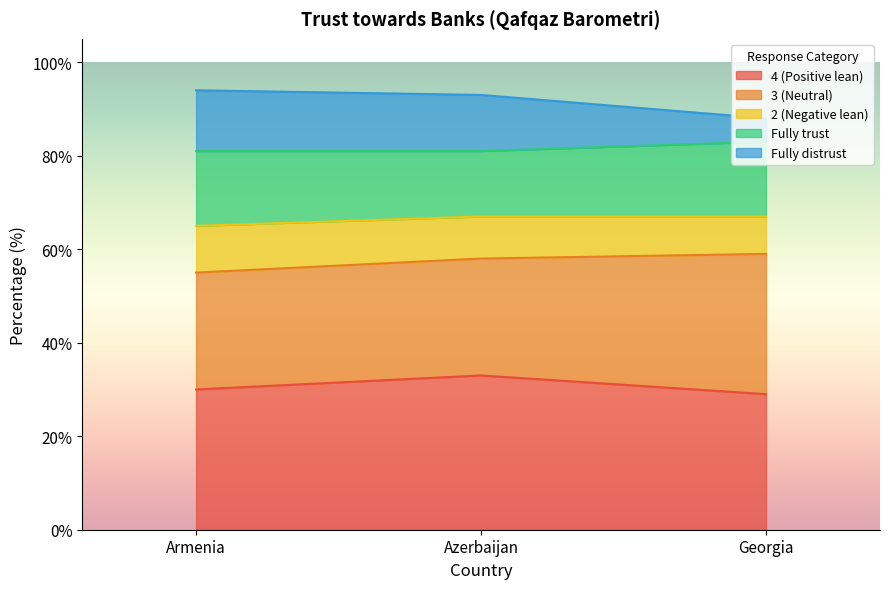

Is it true that 4 (Positive lean) equals 59 at Azerbaijan?

False